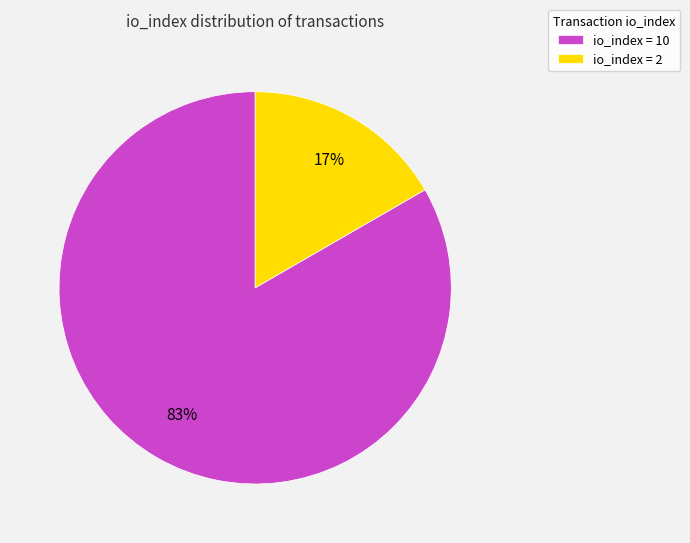

How many slices are in this pie chart?

2